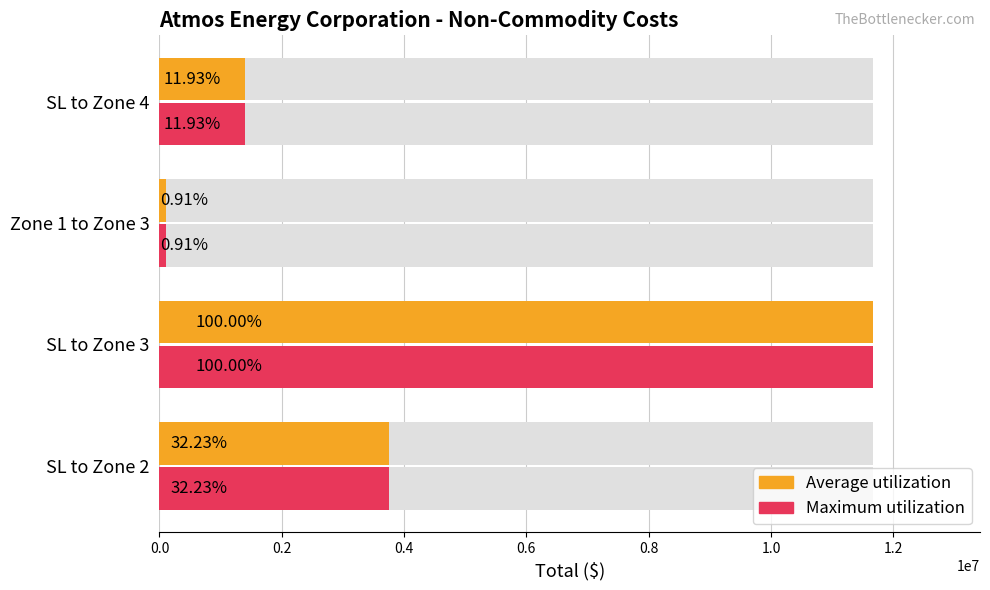

What is the value of the Average utilization bar at the 1st from the left?

3759716